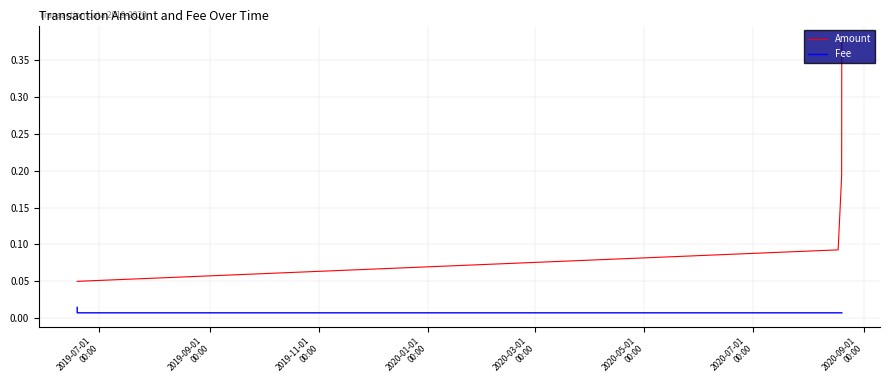

Which series has the widest spread of values?

Amount